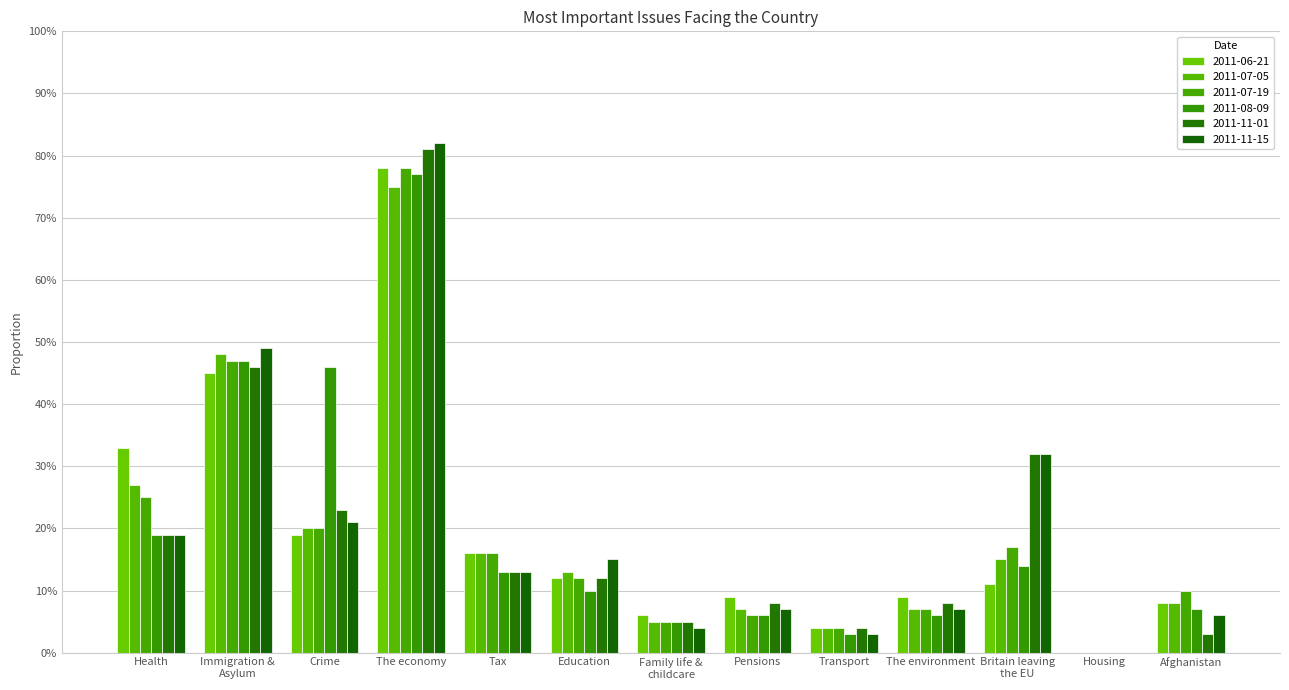

What is the label of the 7th bar from the left?

Family life & childcare